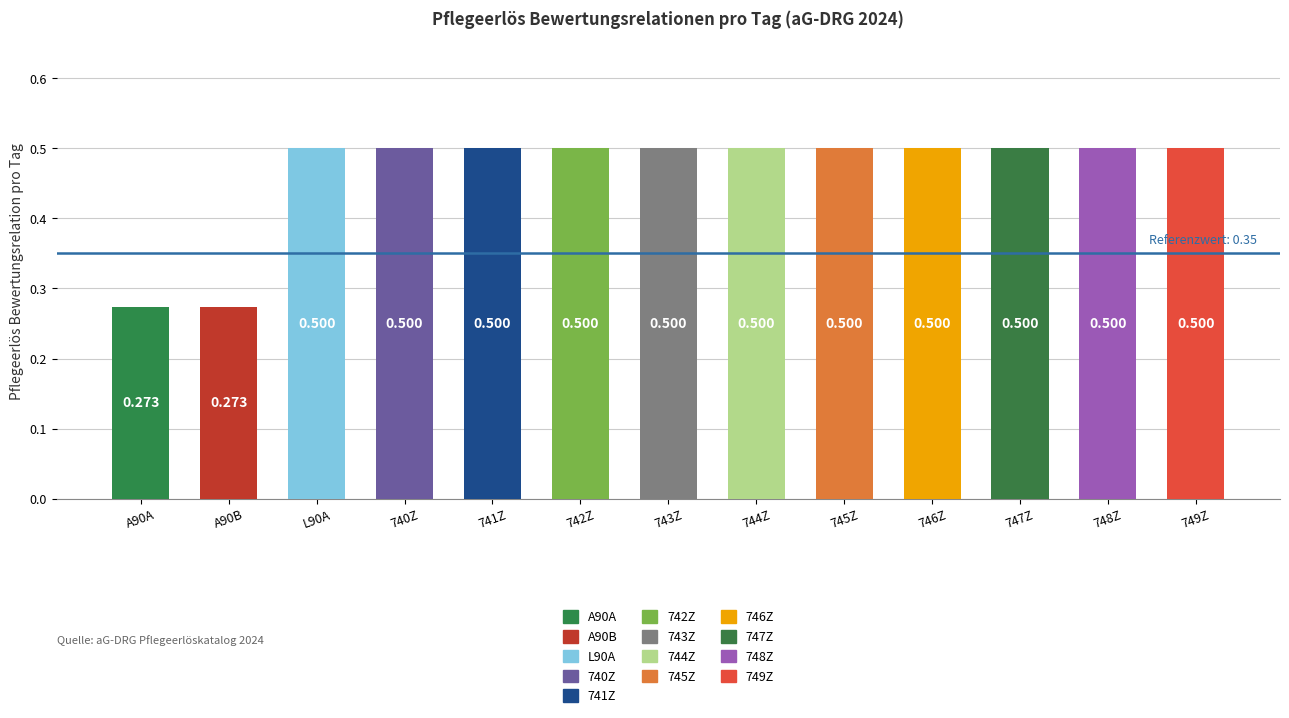

Which category has the lowest value across all series?

A90A